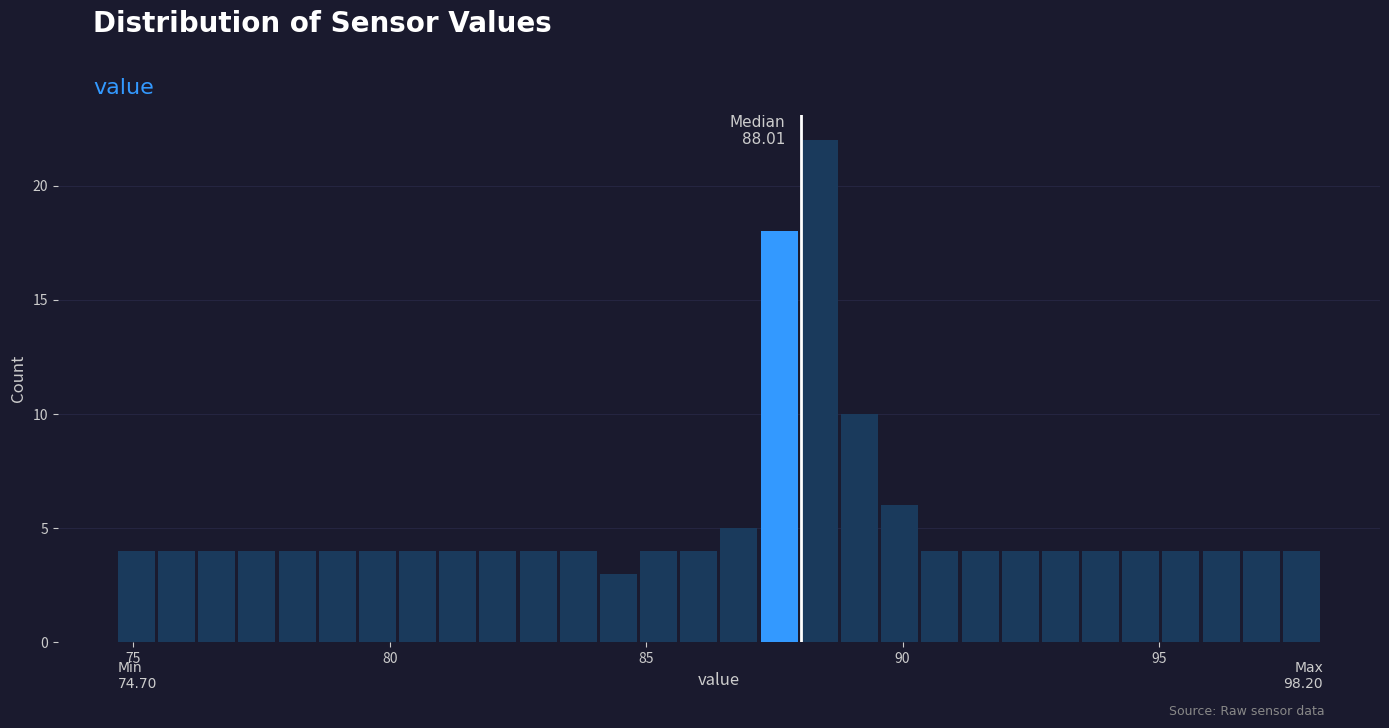

Read against the x-axis, roughly where is the centre of the tallest bar?

88.5